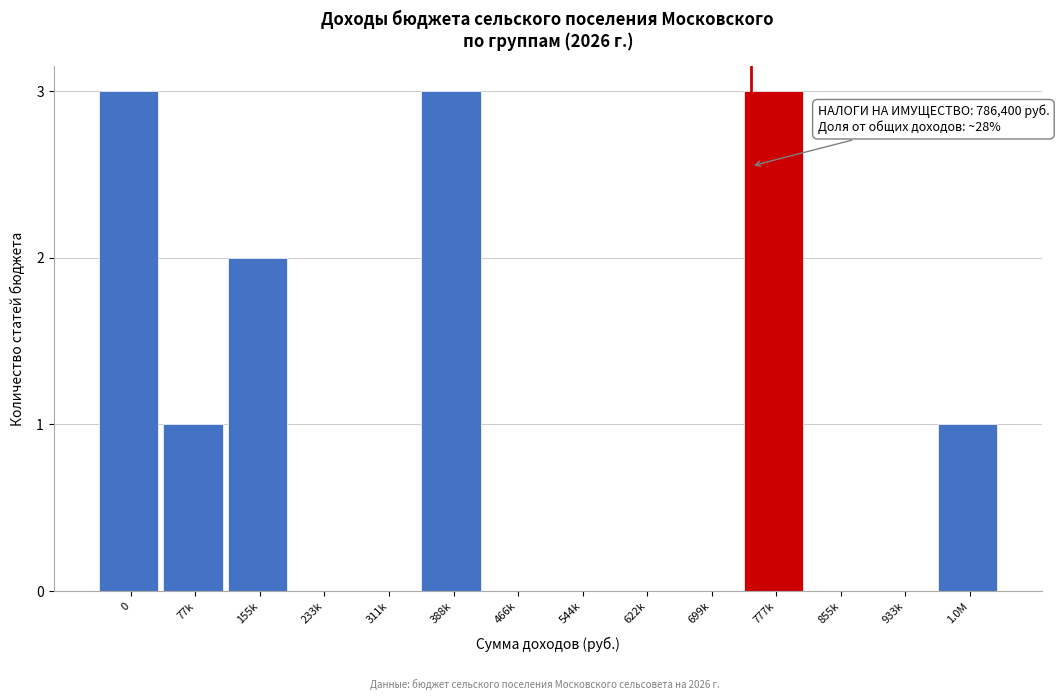

Reading left to right, transcribe all the data shown in this chart.

0=3	77k=1	155k=2	233k=0	311k=0	388k=3	466k=0	544k=0	622k=0	699k=0	777k=3	855k=0	933k=0	1.0M=1